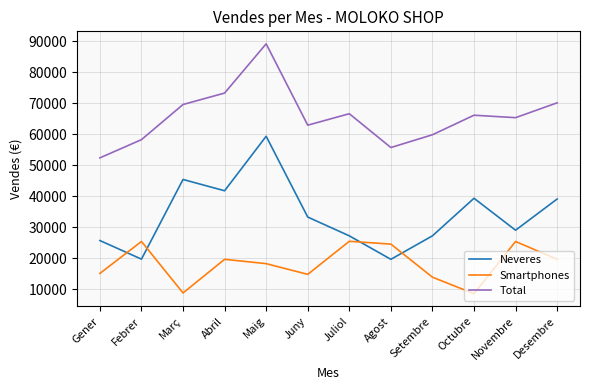

Rank the series by their maximum value, from lowest to highest.

Smartphones, Neveres, Total